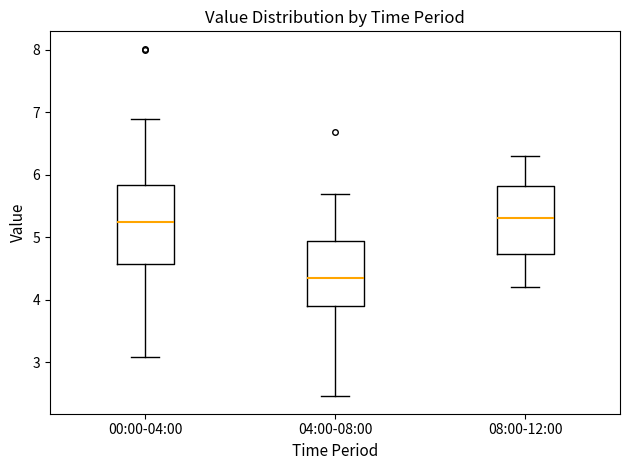

Where is the upper edge of the box for 08:00-12:00 on the y-axis? The values are not printed on the chart, so give them approximately, as read against the axis.

5.8